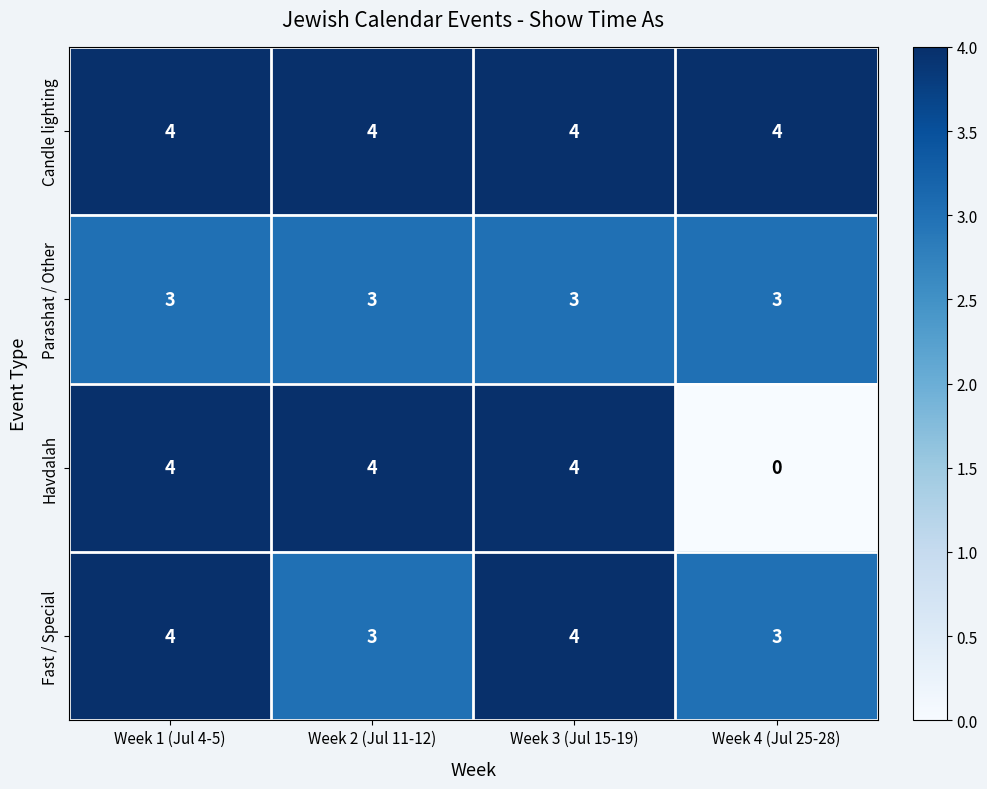

Is it true that Fast / Special equals 3 at Week 4 (Jul 25-28)?

True